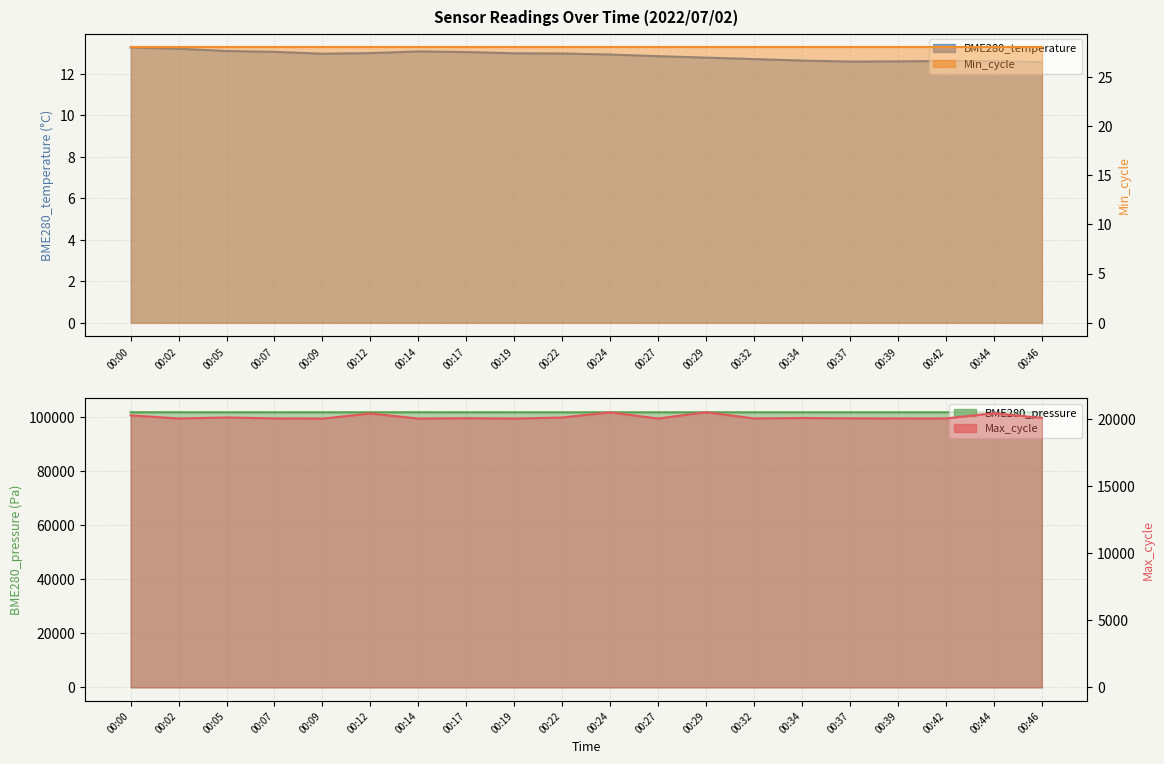

True or false: Max_cycle has a value of 12566.7 at 00:37.

False